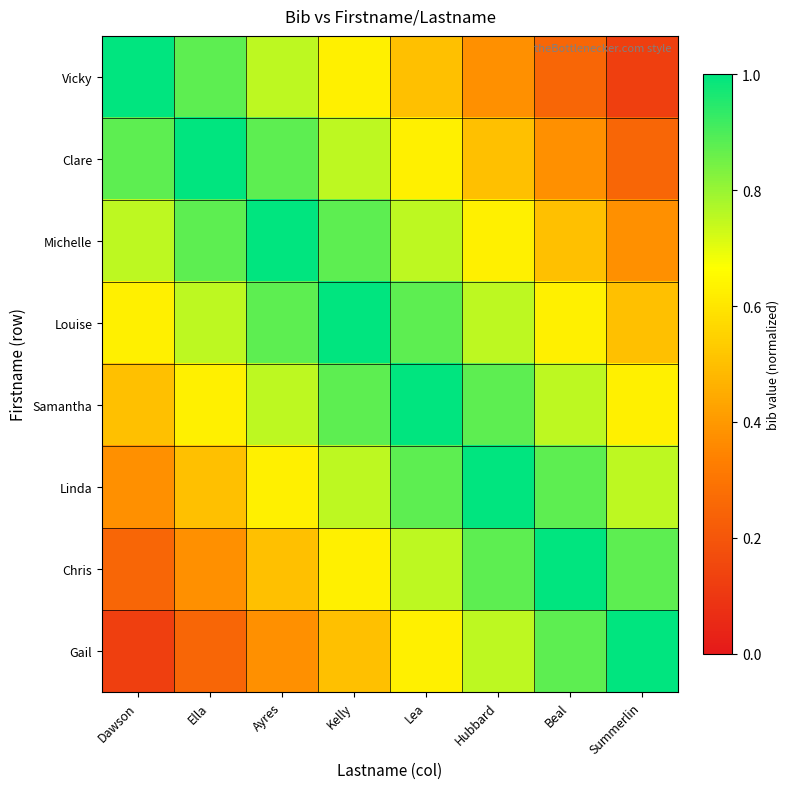

At which category is the sum across all series the highest?

Kelly